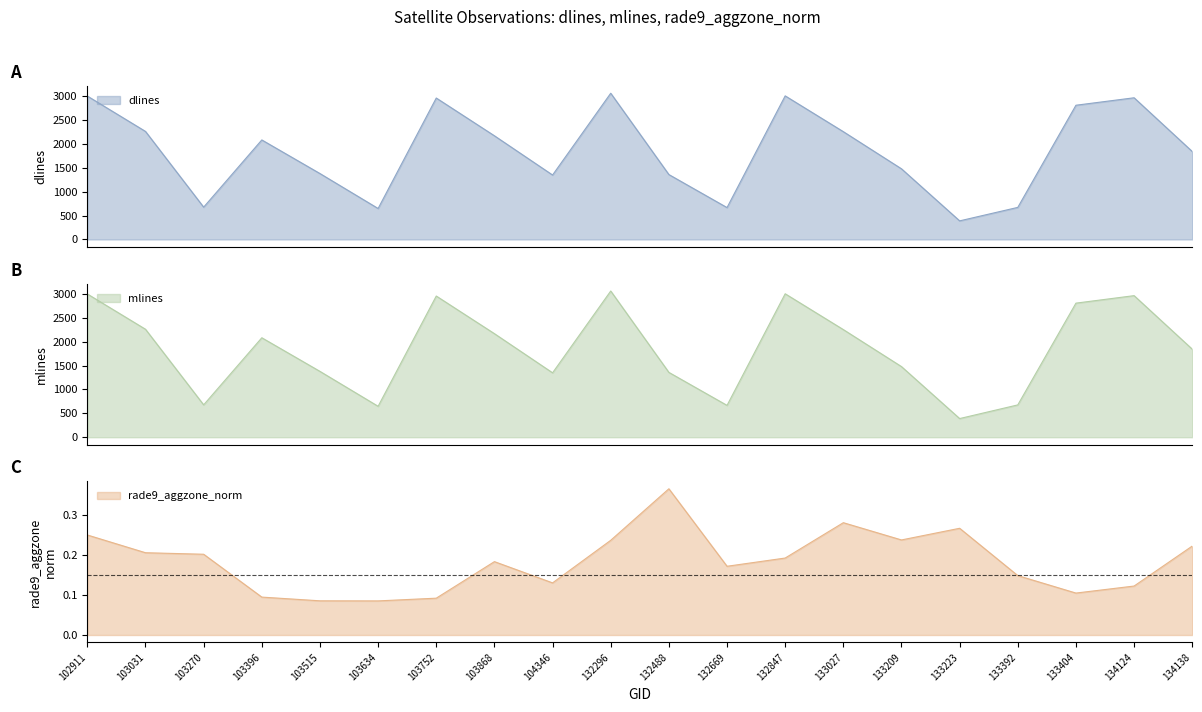

What is the sum of all dlines values?

37014